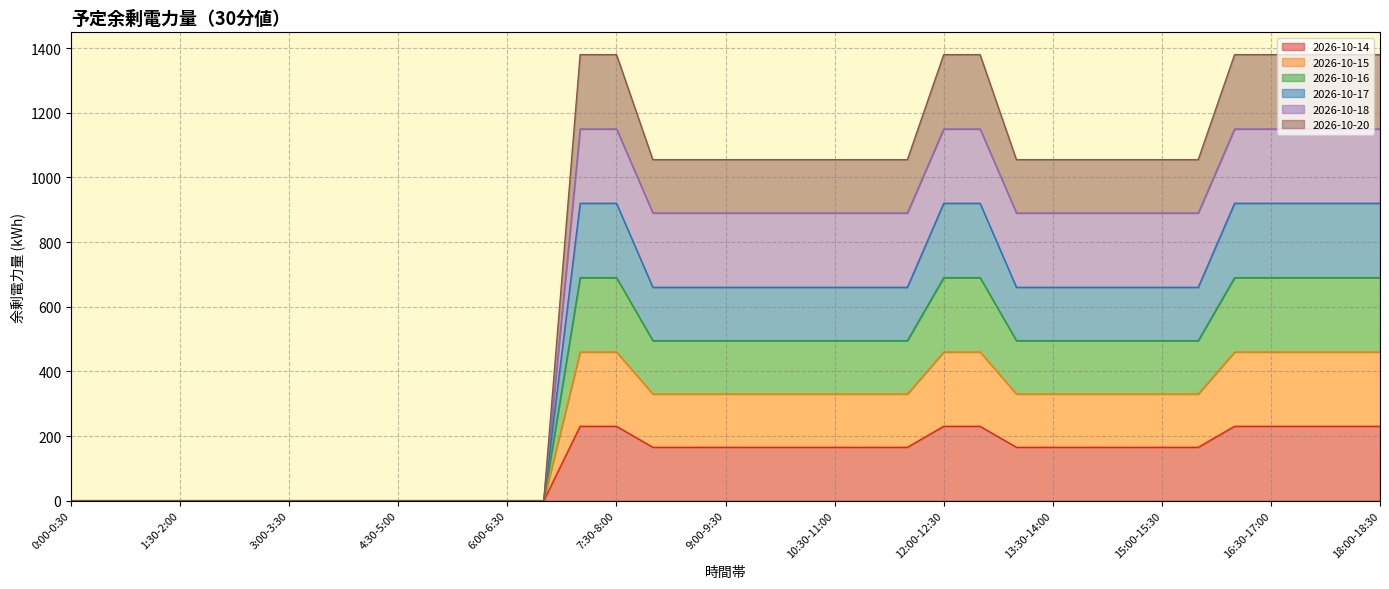

Which label corresponds to the largest value in the chart?

7:00-7:30